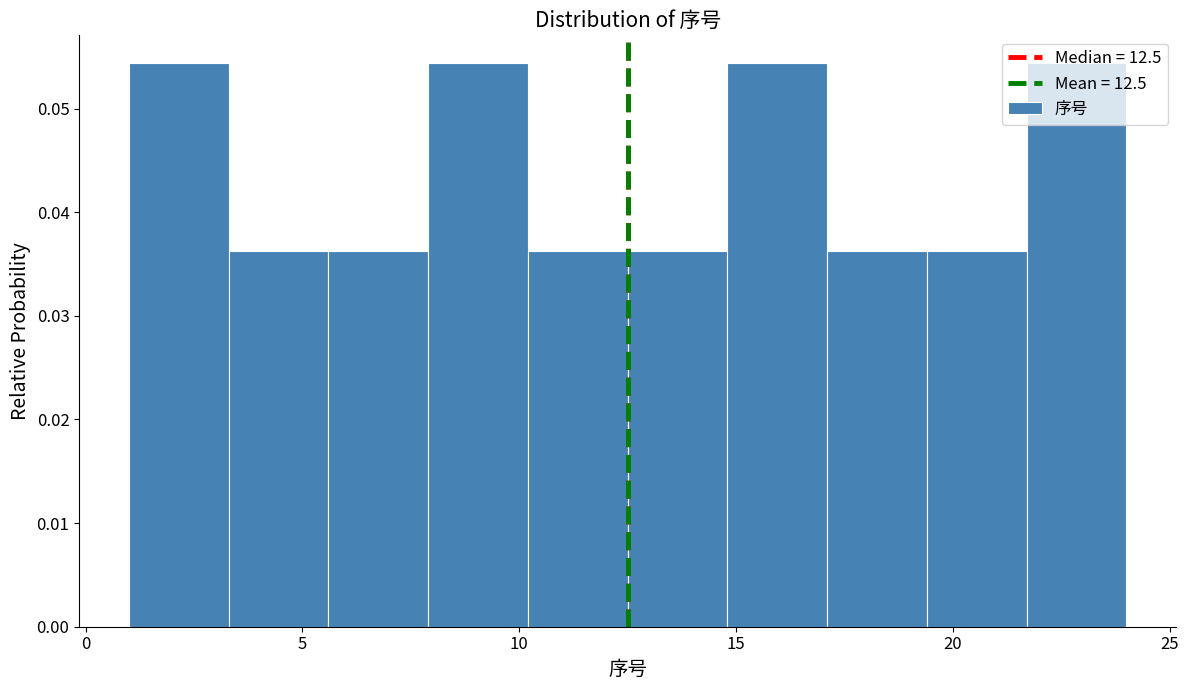

Reading left to right, list every bar in this chart as the range it spans on the x-axis followed by its height. Neither the bar edges nor the heights are printed on the chart, so give them approximately, as read against the axes.

1.0 to 3.3: 0.054
3.3 to 5.6: 0.036
5.6 to 7.9: 0.036
7.9 to 10.2: 0.054
10.2 to 12.5: 0.036
12.5 to 14.8: 0.036
14.8 to 17.1: 0.054
17.1 to 19.4: 0.036
19.4 to 21.7: 0.036
21.7 to 24.0: 0.054